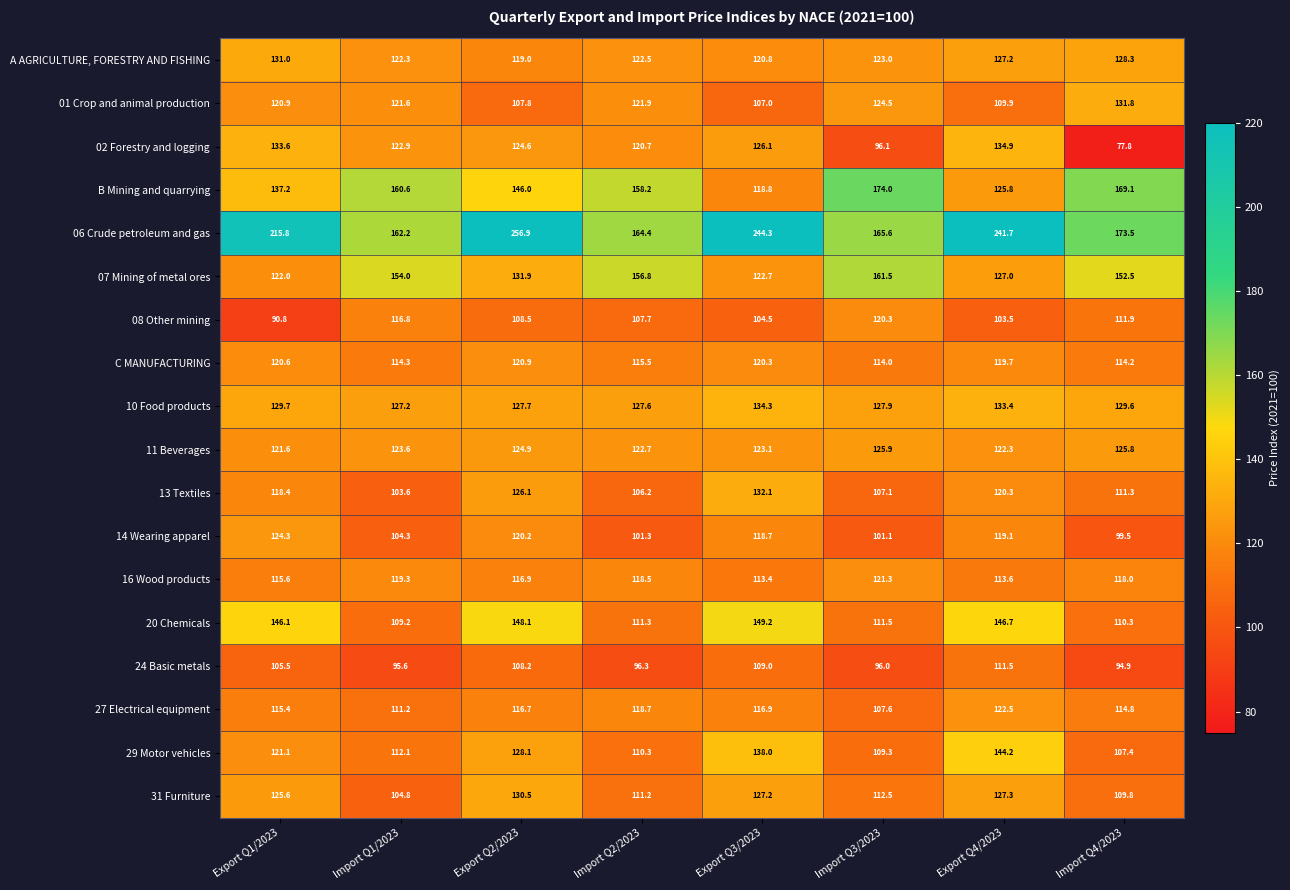

At how many categories does at least one series exceed 150?

8